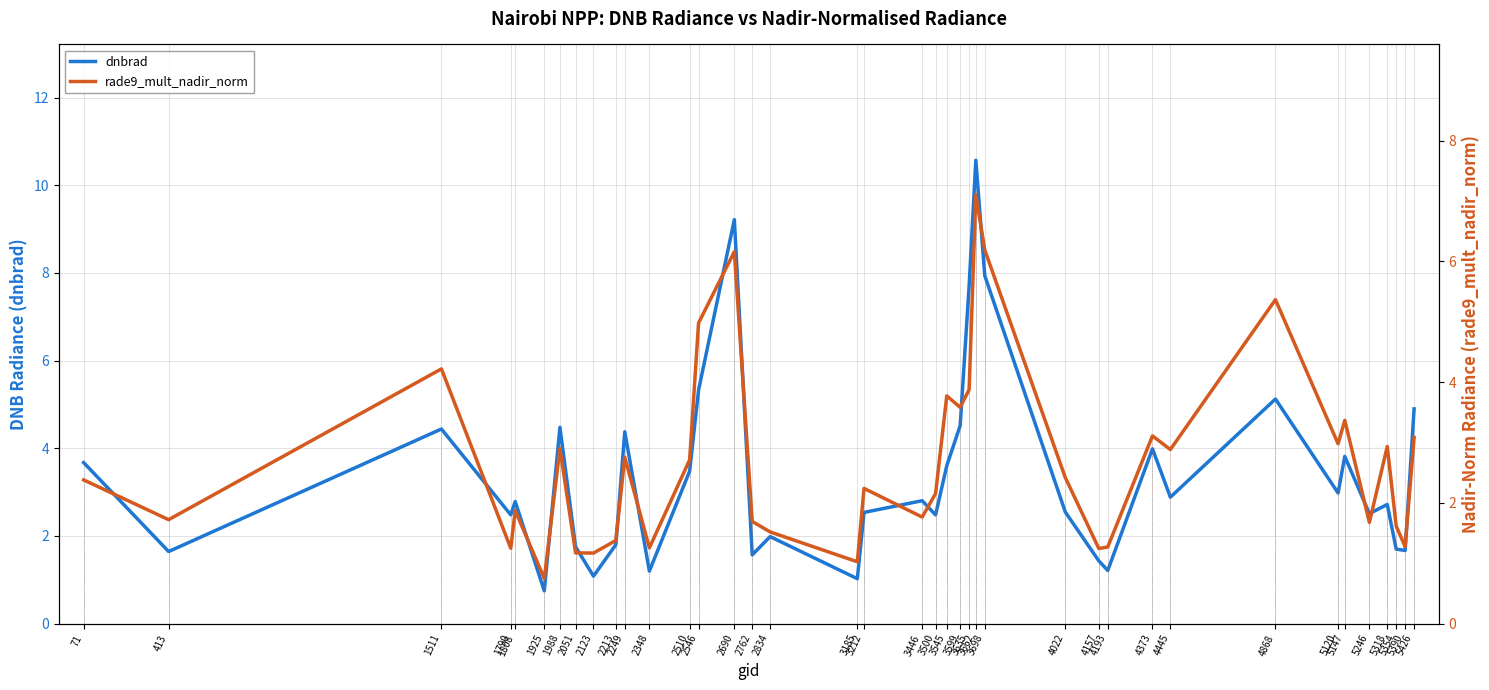

What are all the series names shown in the legend?

dnbrad, rade9_mult_nadir_norm